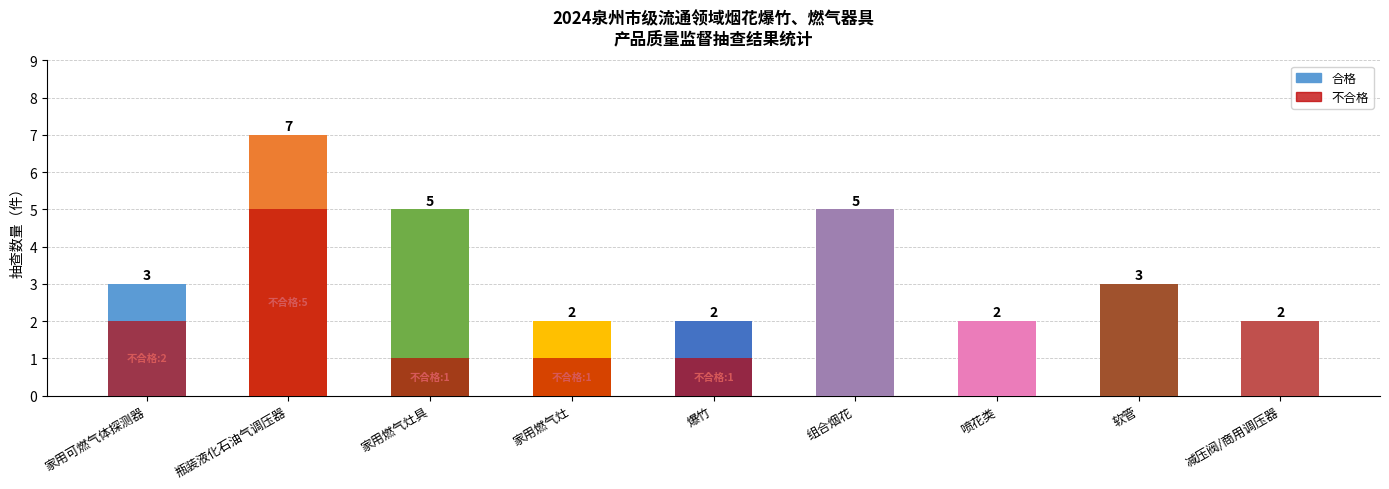

True or false: 总抽查数 has a value of 5 at 家用可燃气体探测器.

False